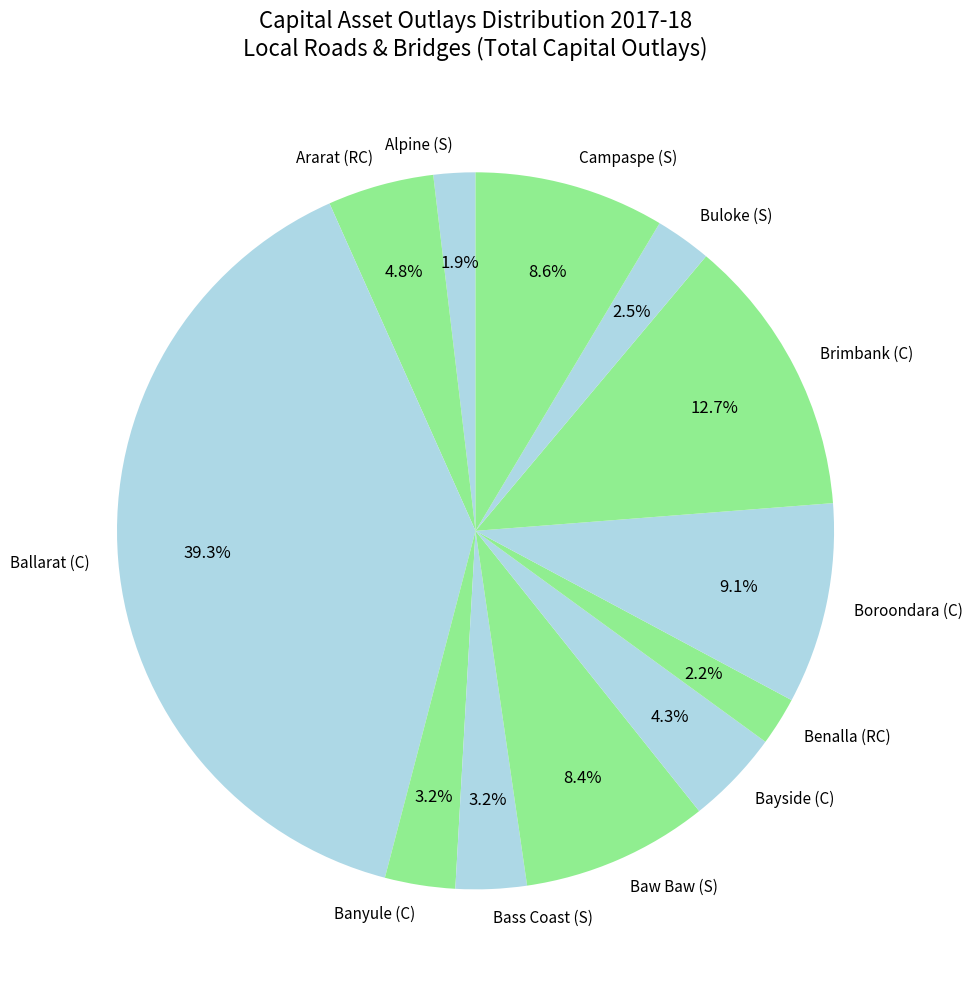

What percentage is the Boroondara (C) slice, to the nearest percent?

9%